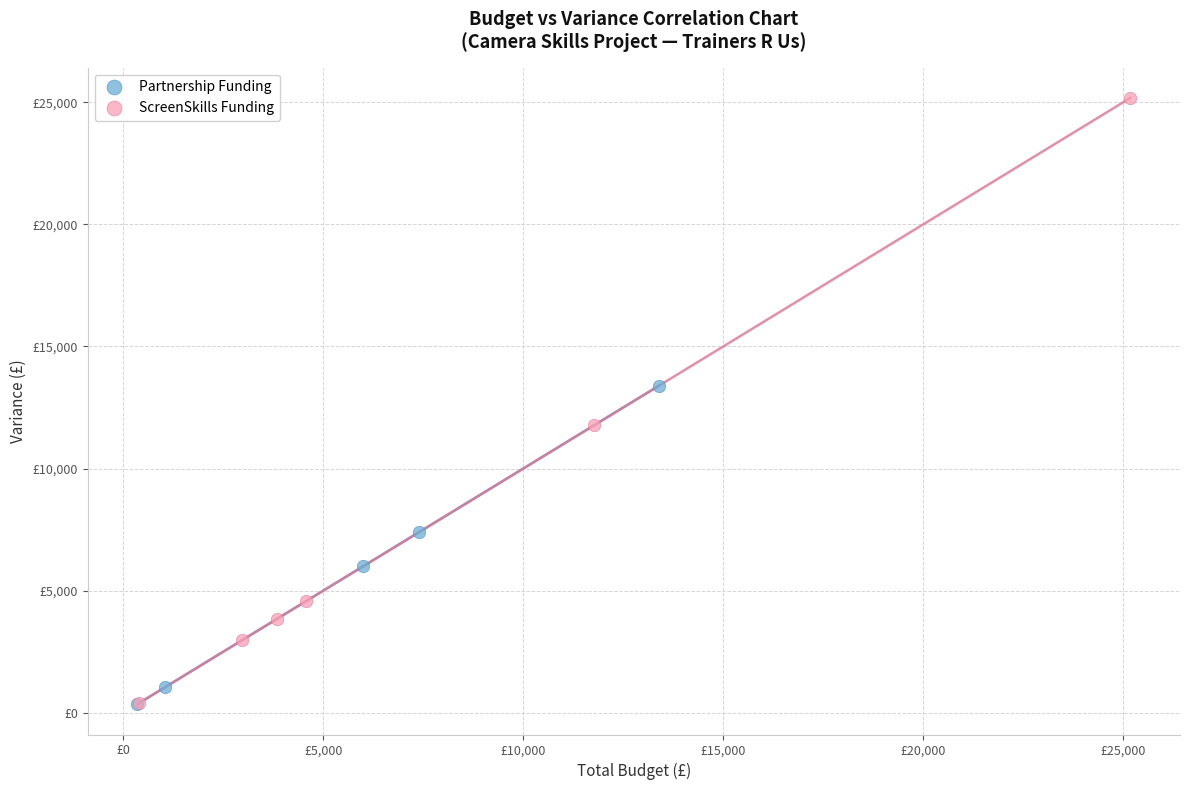

Which series has the largest Y range (max minus min)?

ScreenSkills Funding